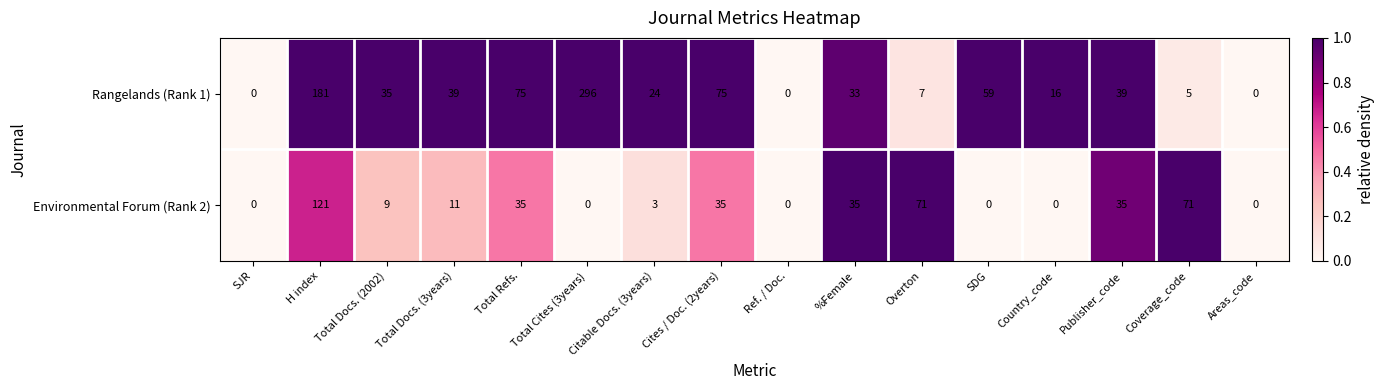

The value of Environmental Forum (Rank 2) at Citable Docs. (3years) is 3. True or false?

True